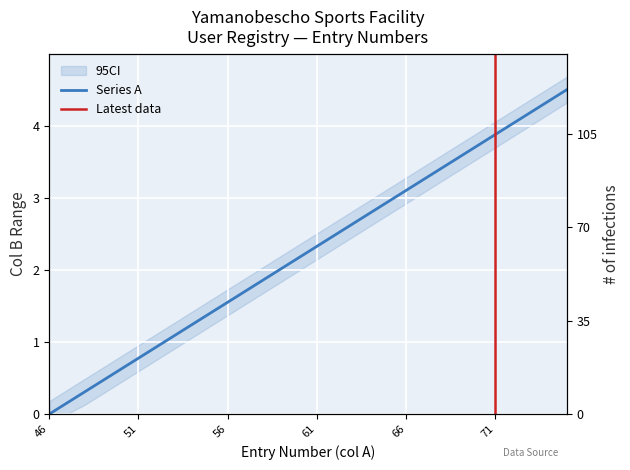

Count the number of values greater than 2.

17